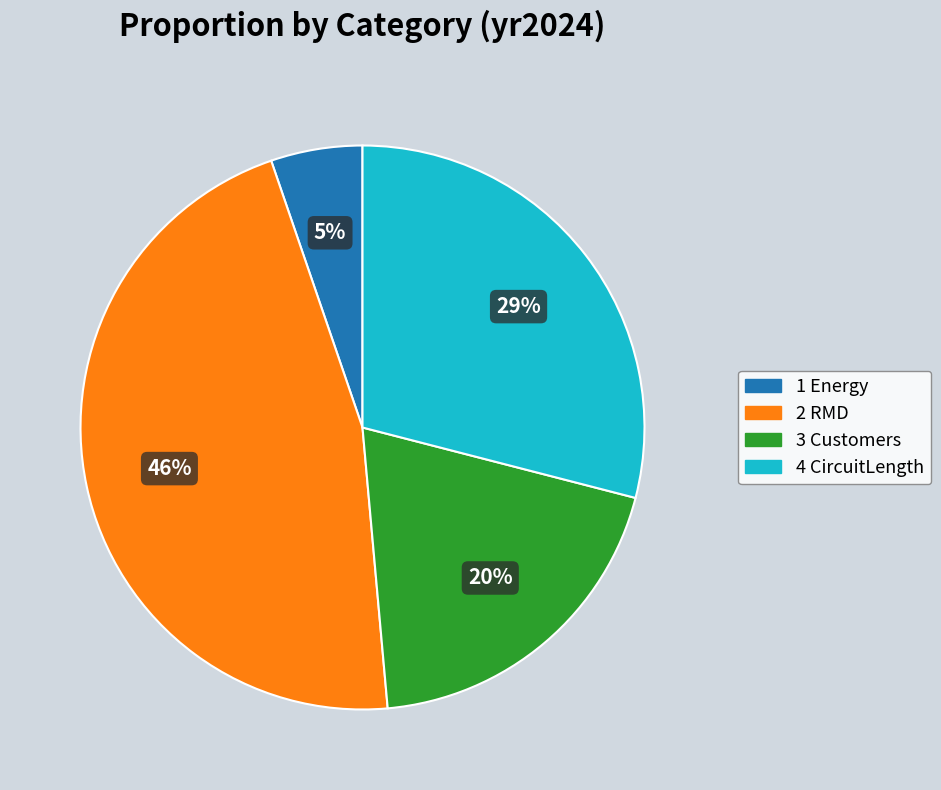

Does 3 Customers represent more than half of the total?

No